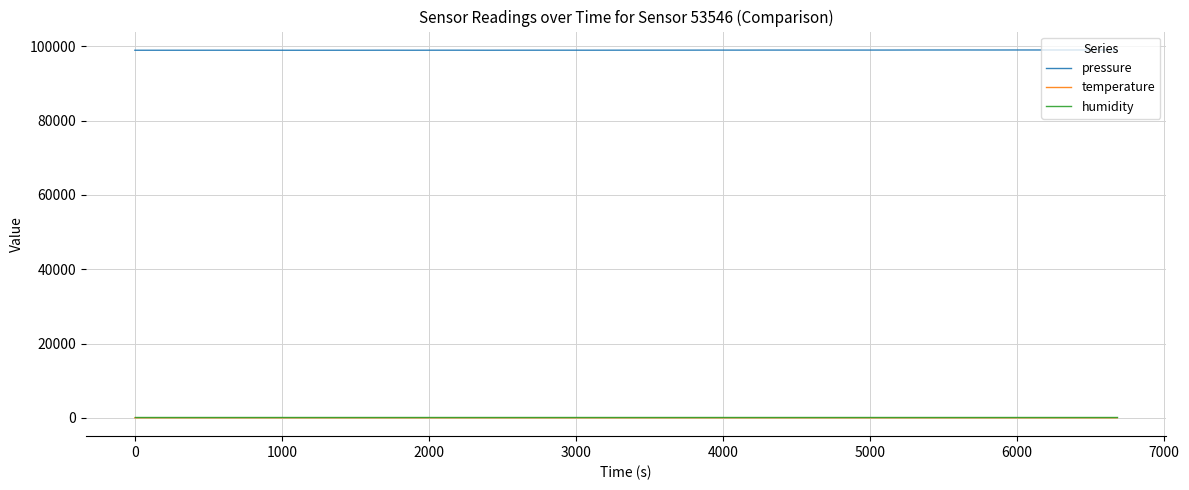

What is the maximum value for pressure?

99034.9